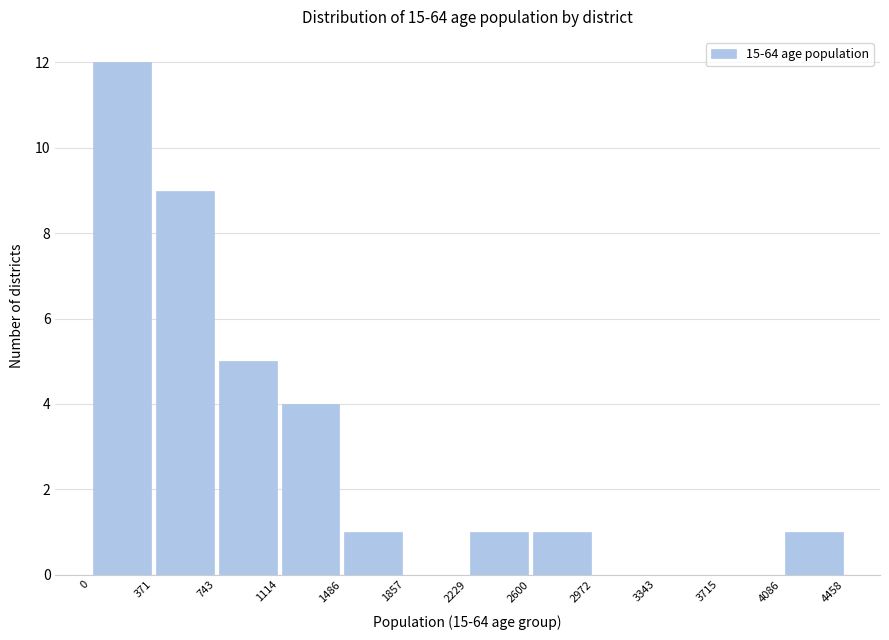

Which range on the x-axis has the tallest bar?

0 to 371